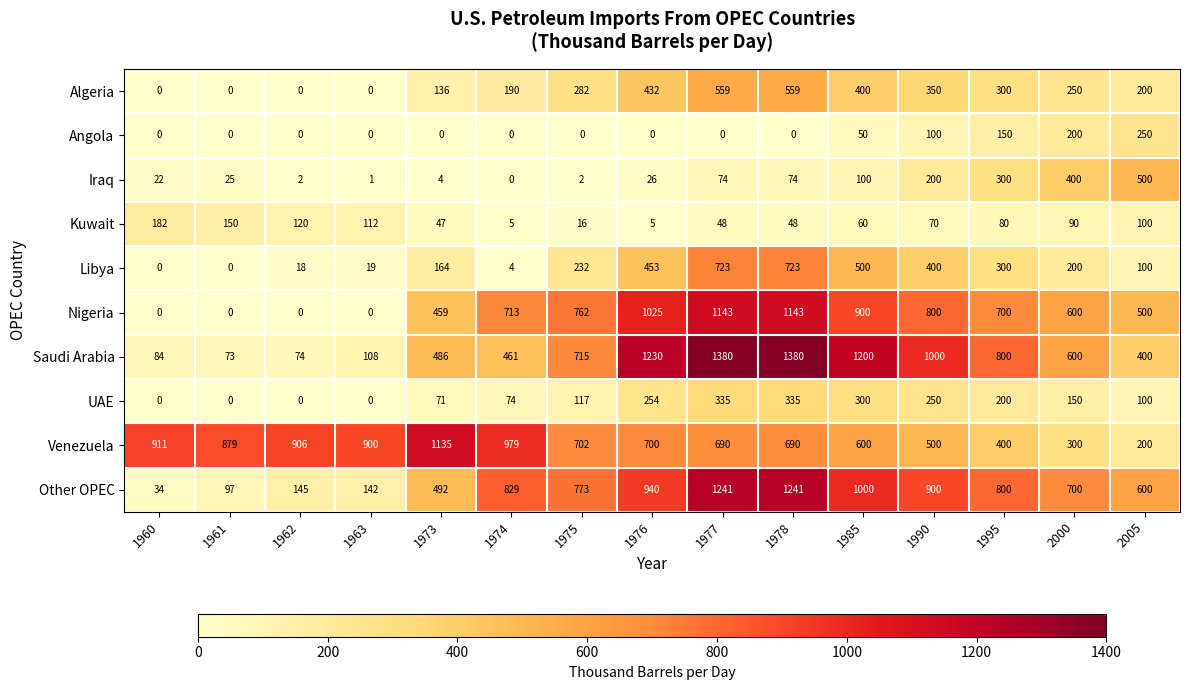

What is the average value of the Libya series?

256